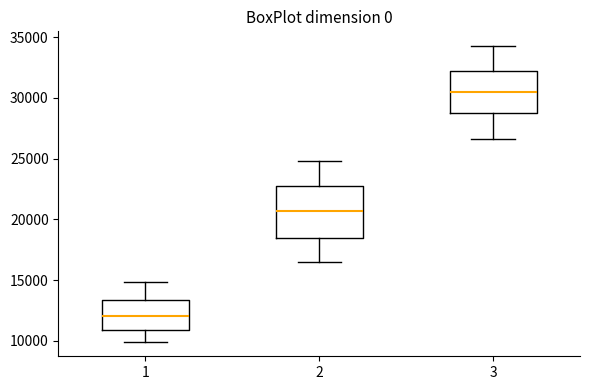

Reading left to right, read every box against the y-axis: the position of its median line, the range the box covers, and the ends of its whiskers. The values are not printed on the chart, so give them approximately, as read against the axis.

1: median 12000, box 11000 to 13500, whiskers 10000 to 15000
2: median 20500, box 18500 to 22500, whiskers 16500 to 25000
3: median 30500, box 28500 to 32000, whiskers 26500 to 34500